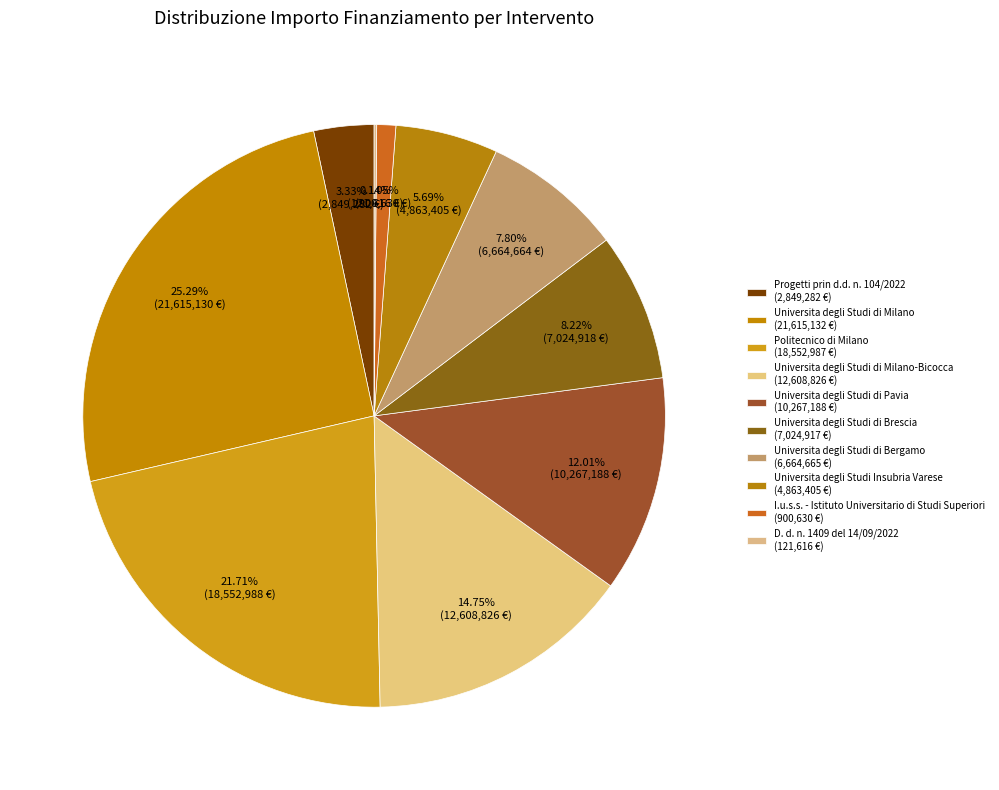

Count the number of slices in the pie.

10